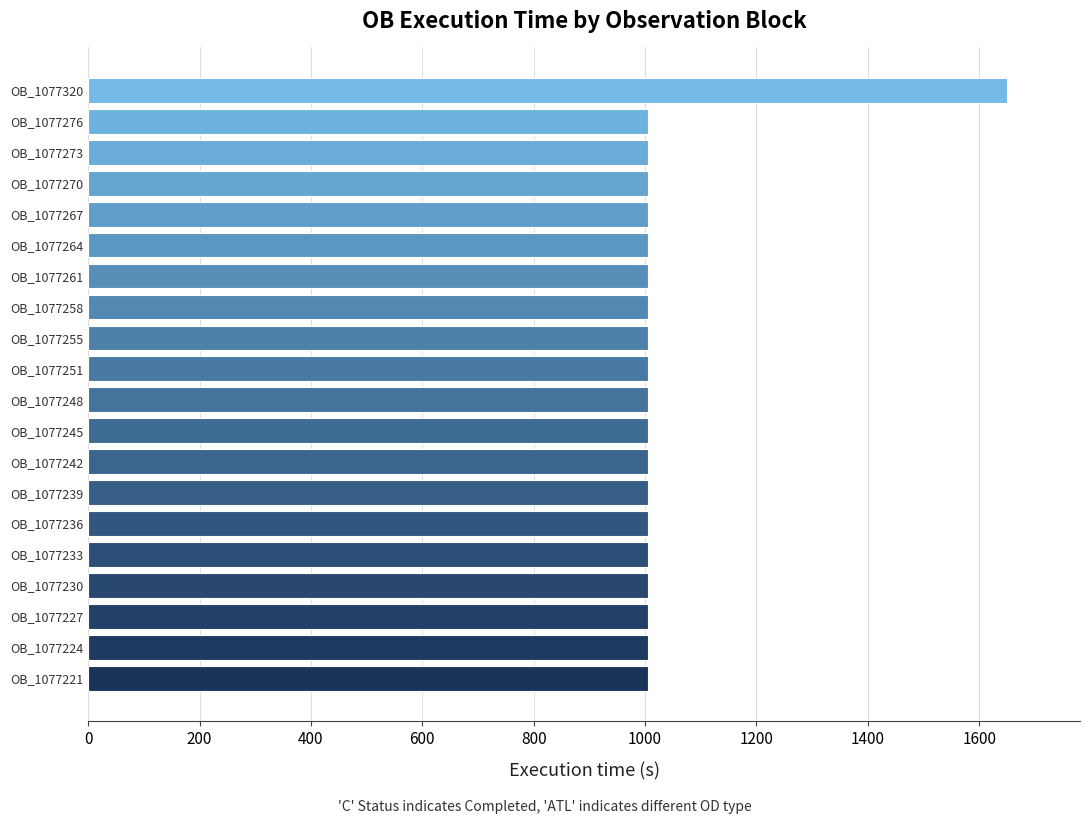

What is the sum of all values?

20744